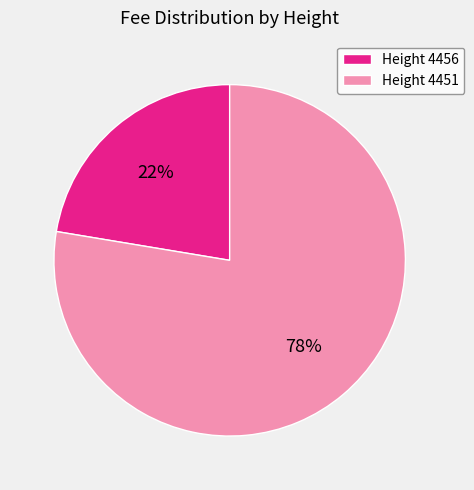

Rank the categories by value from highest to lowest.

Height 4451, Height 4456